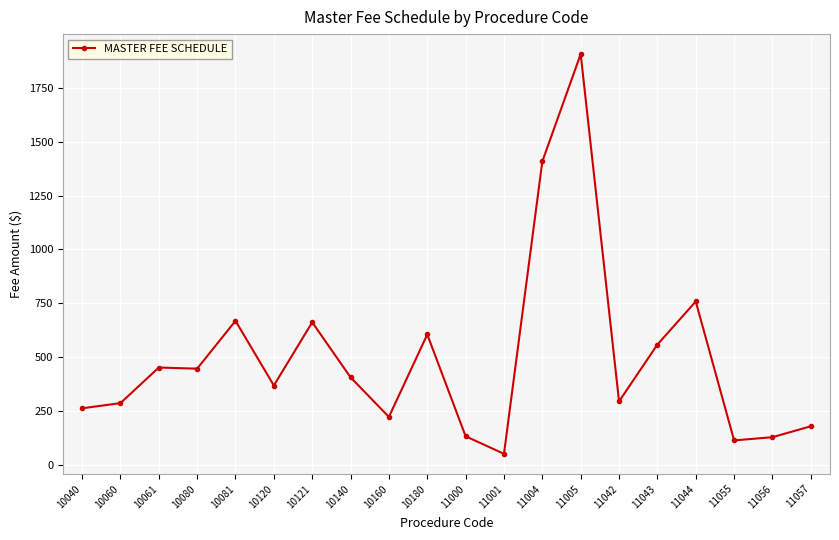

What is the minimum value shown in the chart?

52.8